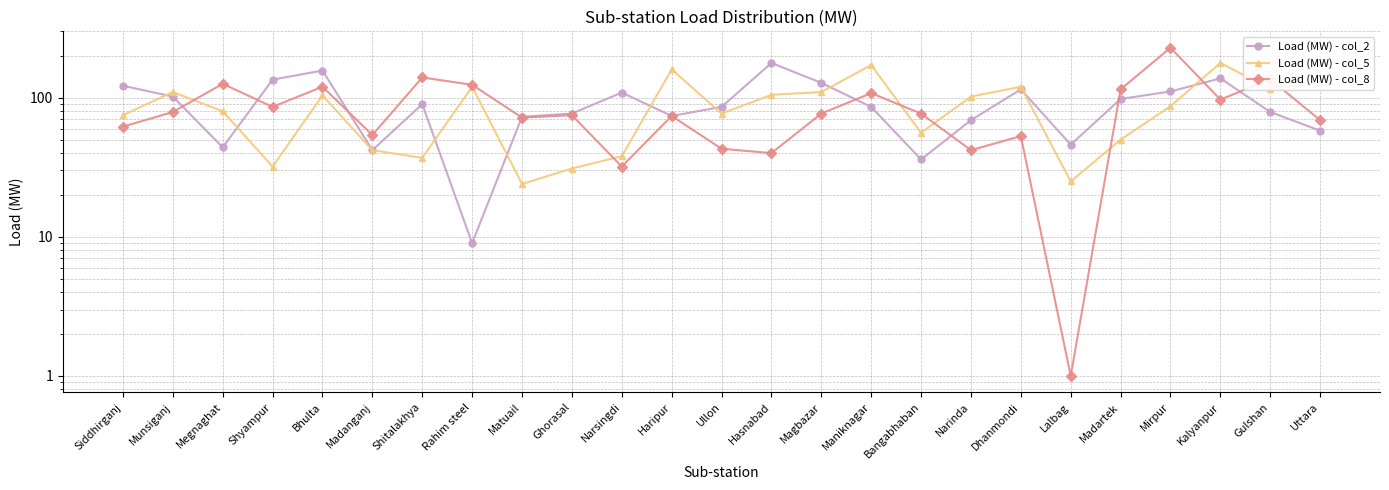

What is the sum of all Load (MW) - col_8 values?

2131